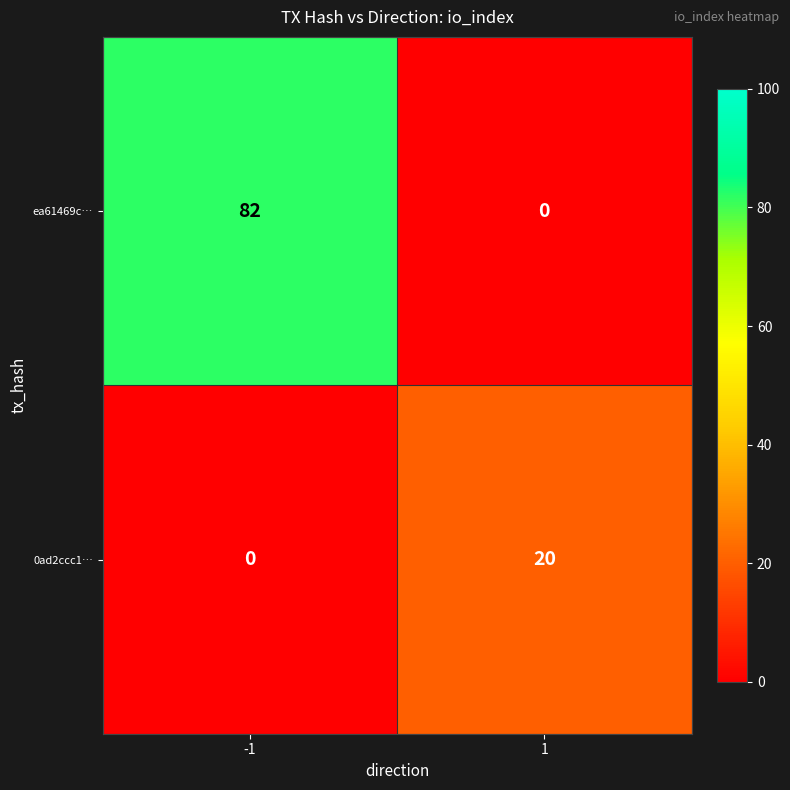

List the series in order of their peak value, lowest first.

0ad2ccc1…, ea61469c…